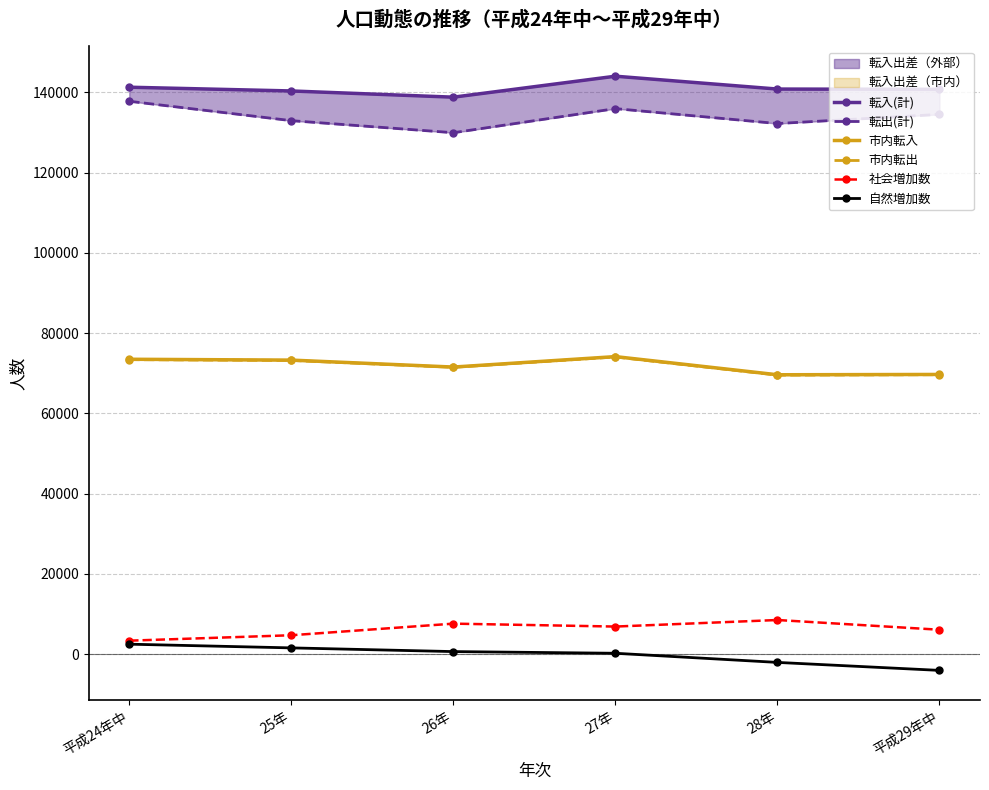

How many categories are shown in the chart?

6